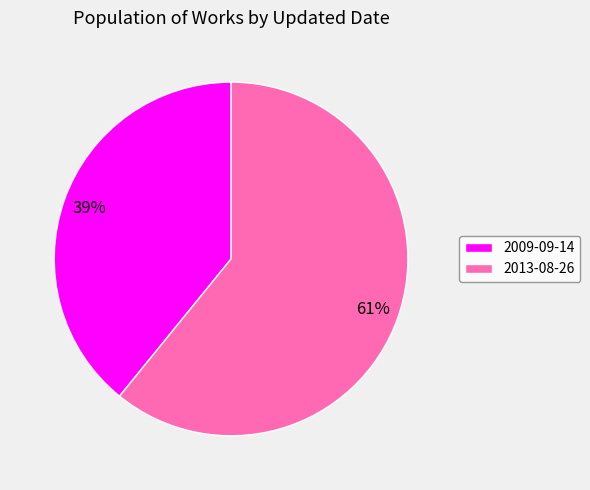

Is there any slice that represents more than half of the pie?

Yes